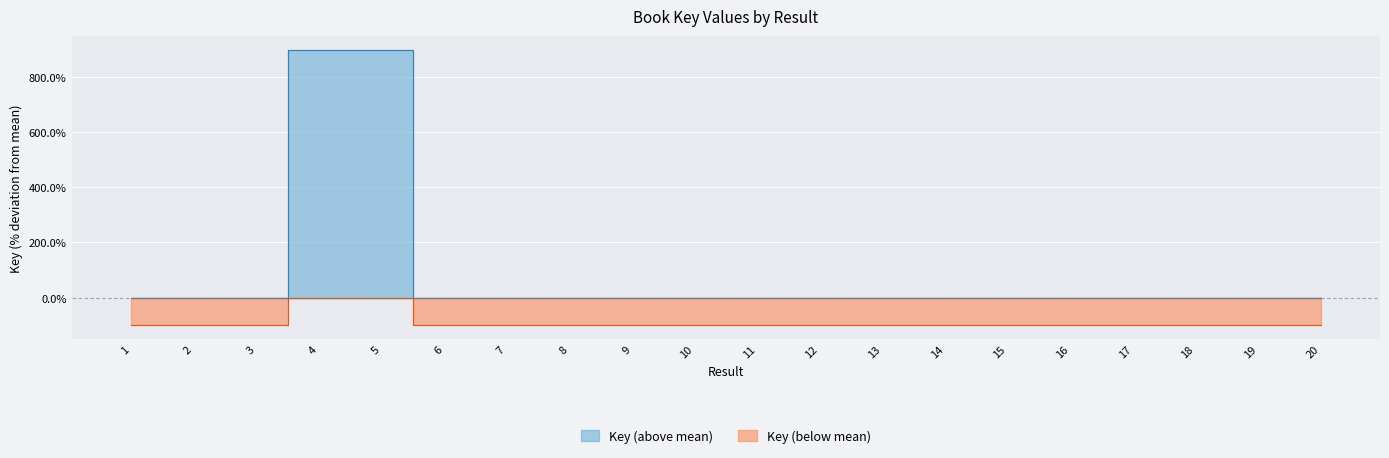

Count the number of data series in this chart.

1